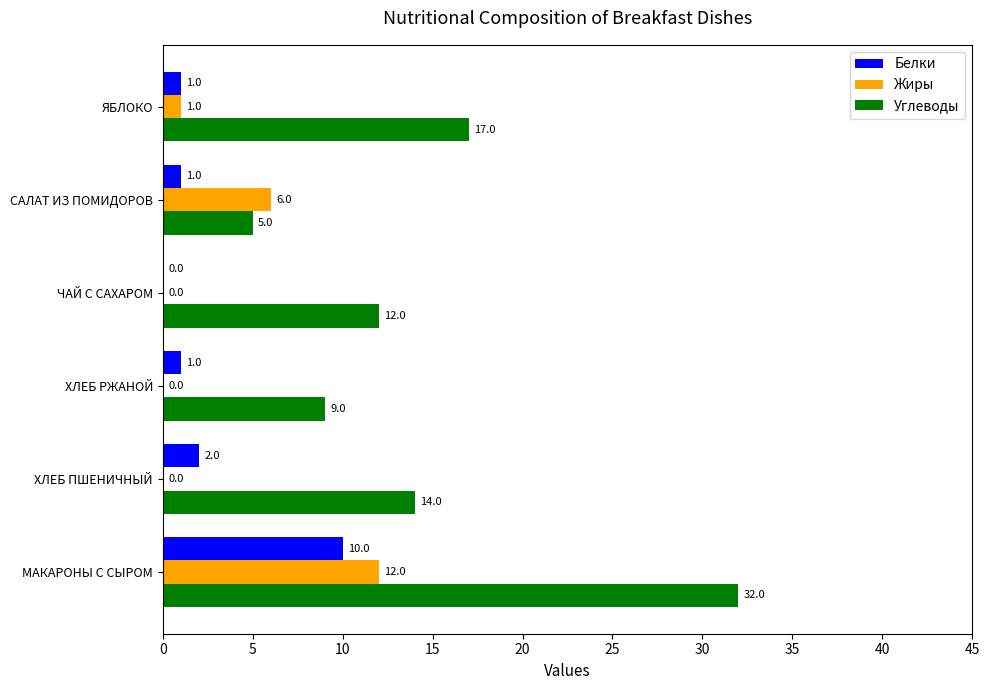

At which label does Жиры reach its peak?

МАКАРОНЫ С СЫРОМ